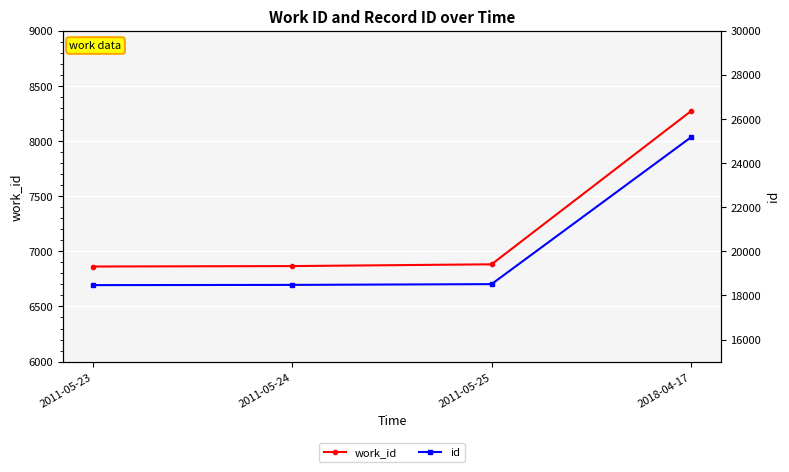

What value does the work_id series have at 2011-05-24, to the nearest 100?

6900